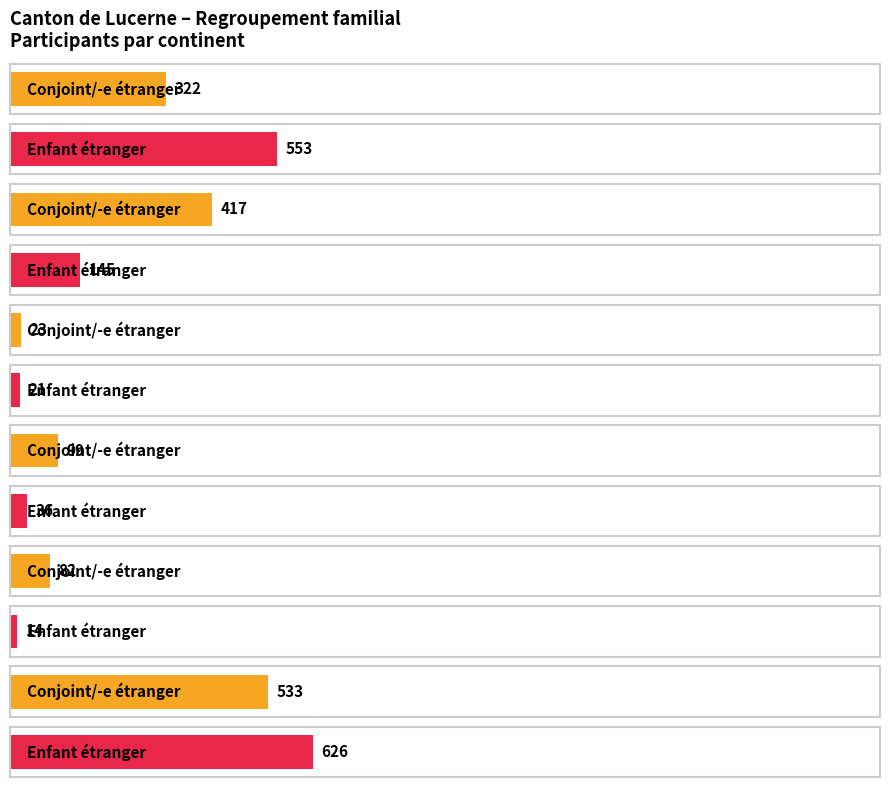

Read the Conjoint / -e (étranger) value at UE / AELE, to the nearest 100.

300